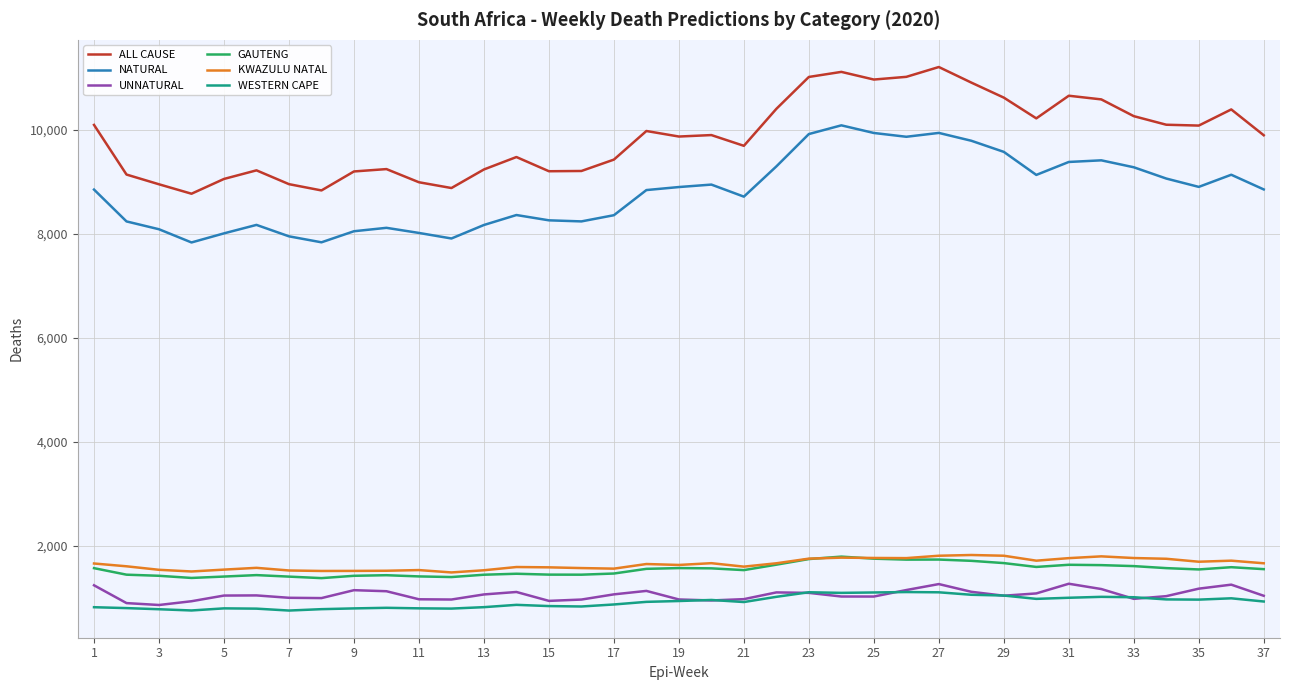

How many values in the GAUTENG series are below 1554?

18